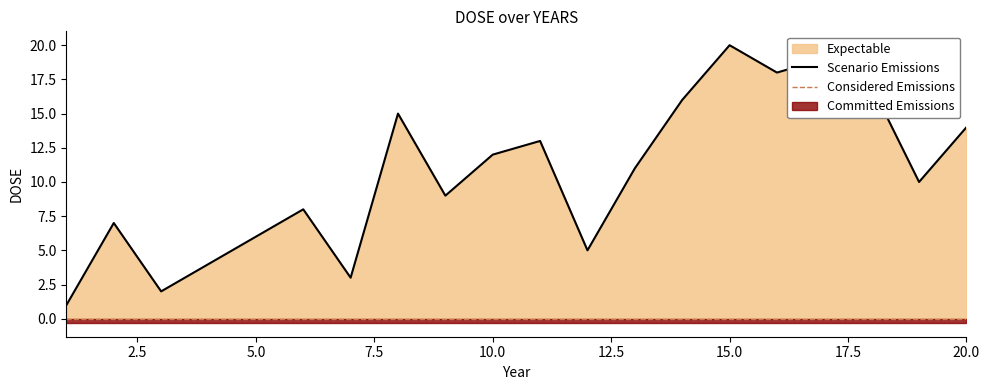

The value at 10 is 12. True or false?

True